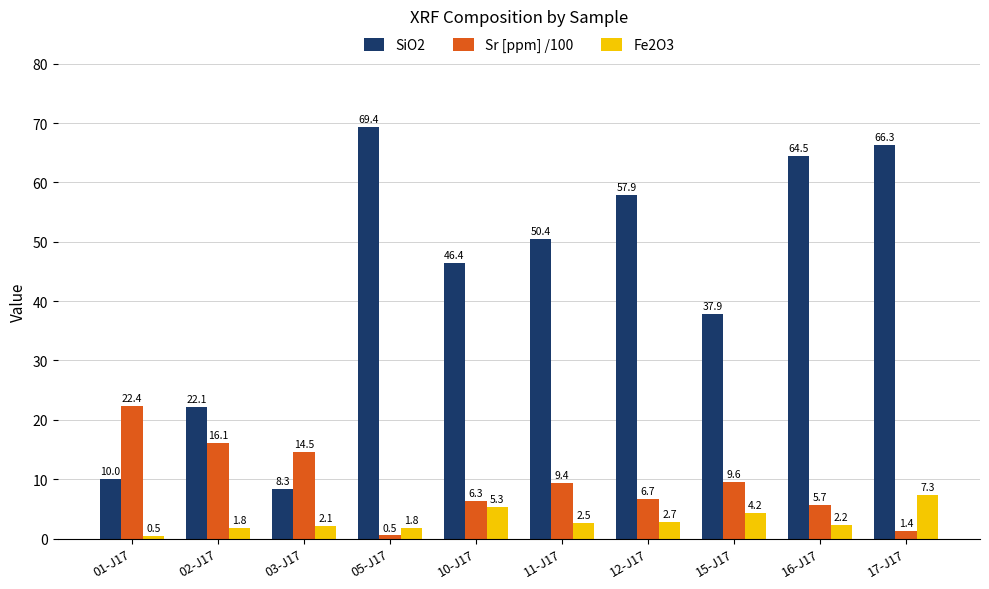

Which series has the largest total across all categories?

SiO2